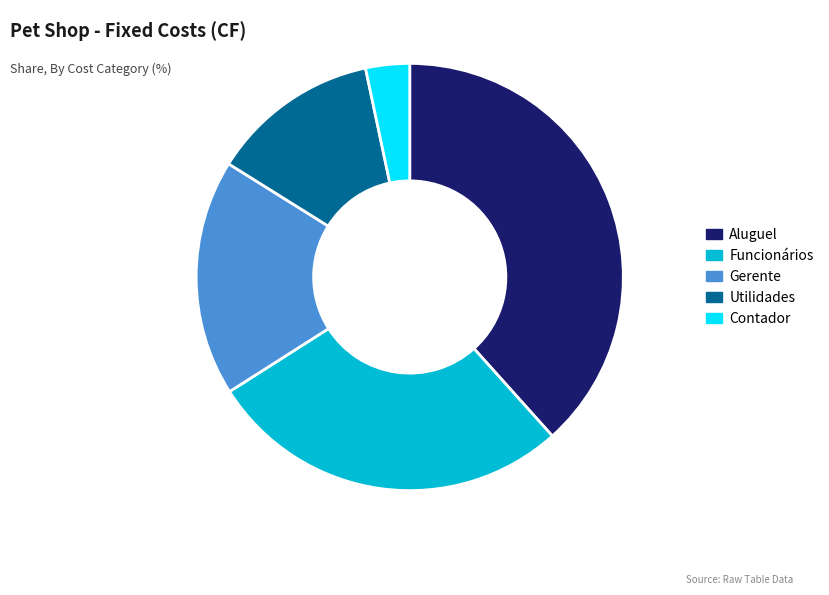

How many slices are in this pie chart?

5